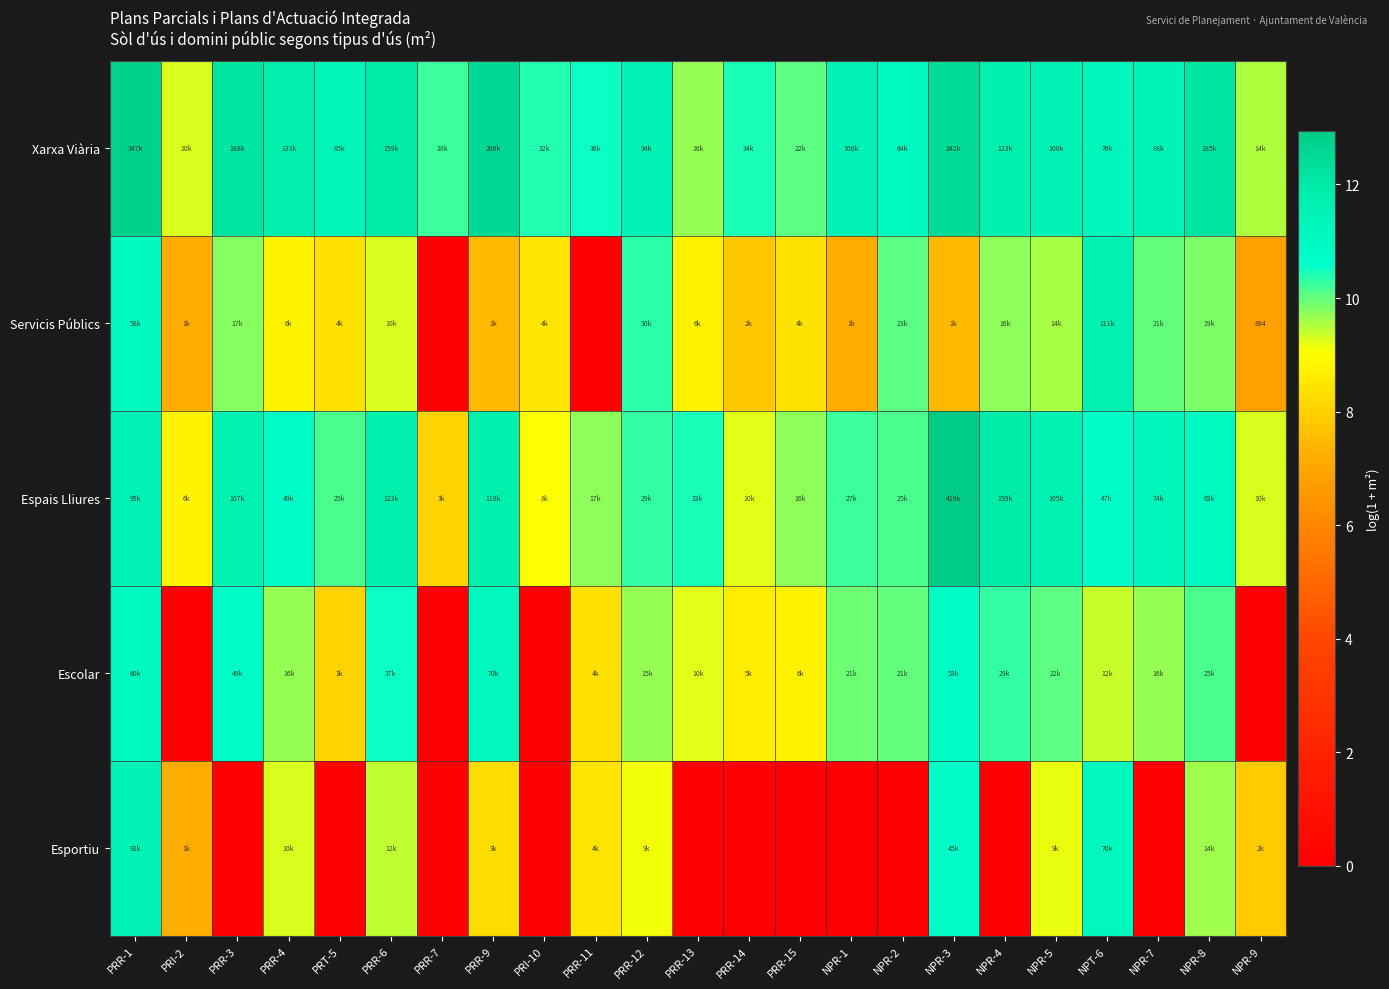

At how many categories does at least one series exceed 2?

23